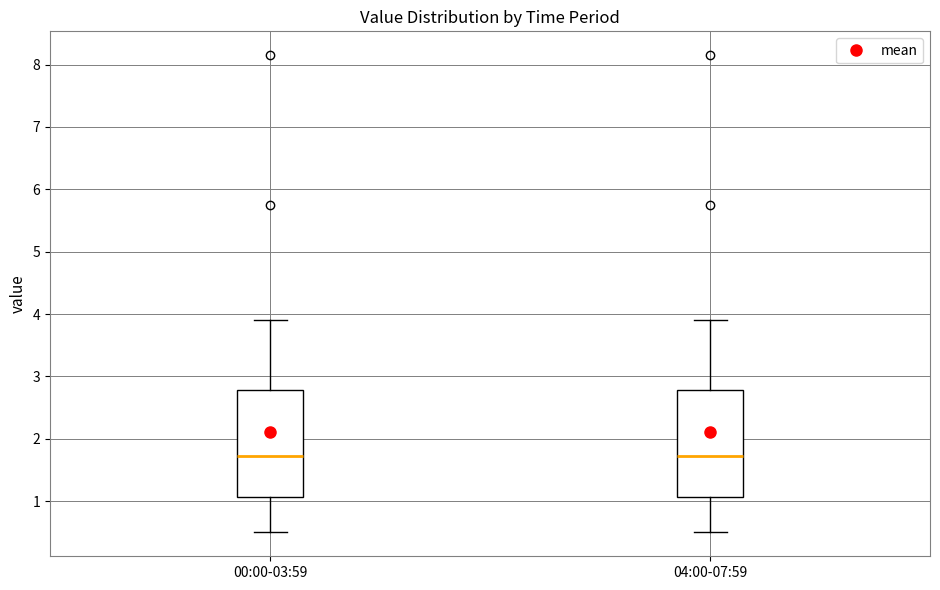

Reading left to right, transcribe this box plot: for each box, give where its median line is, the range the box spans, and where its two whiskers end, as read against the y-axis. The values are not printed on the chart, so give them approximately, as read against the axis.

00:00-03:59: median 1.7, box 1.1 to 2.8, whiskers 0.5 to 3.9
04:00-07:59: median 1.7, box 1.1 to 2.8, whiskers 0.5 to 3.9